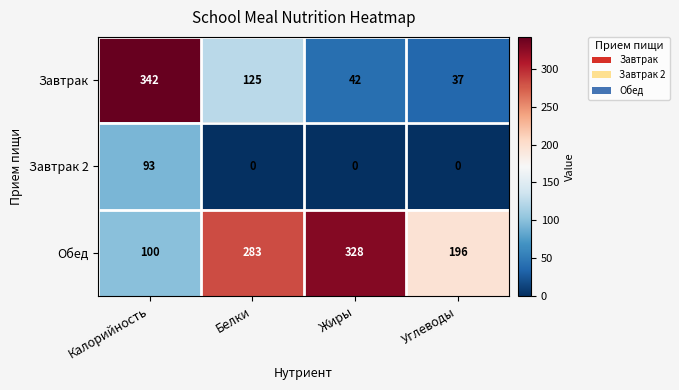

What is the sum of the Завтрак values at Жиры and Белки?

167